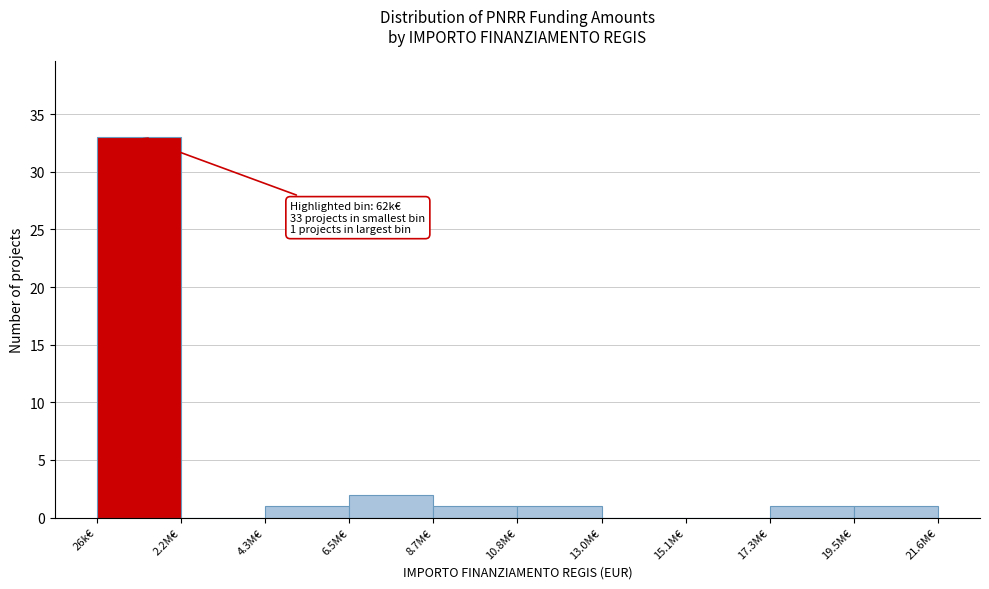

Reading left to right, what are all the values shown in this chart?

26k€=33	2.2M€=0	4.3M€=1	6.5M€=2	8.7M€=1	10.8M€=1	13.0M€=0	15.1M€=0	17.3M€=1	19.5M€=1